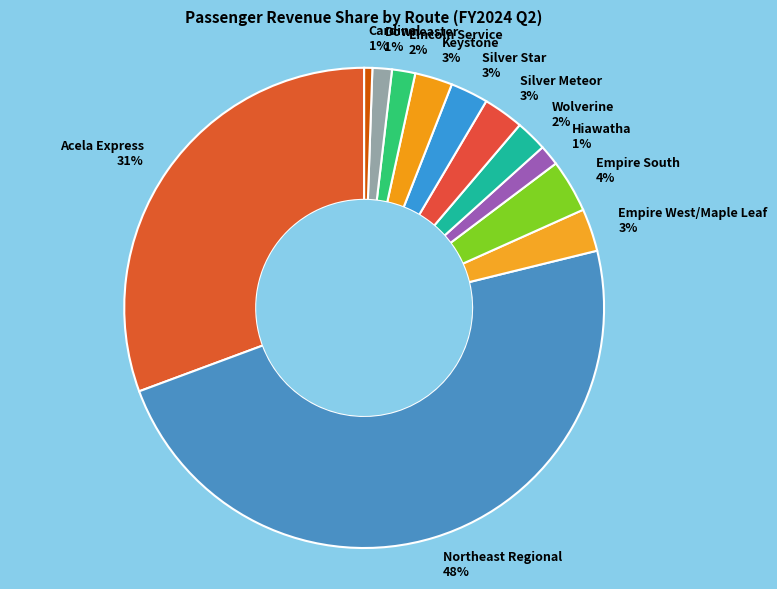

Is it true that Northeast Regional is 48% of the pie?

True